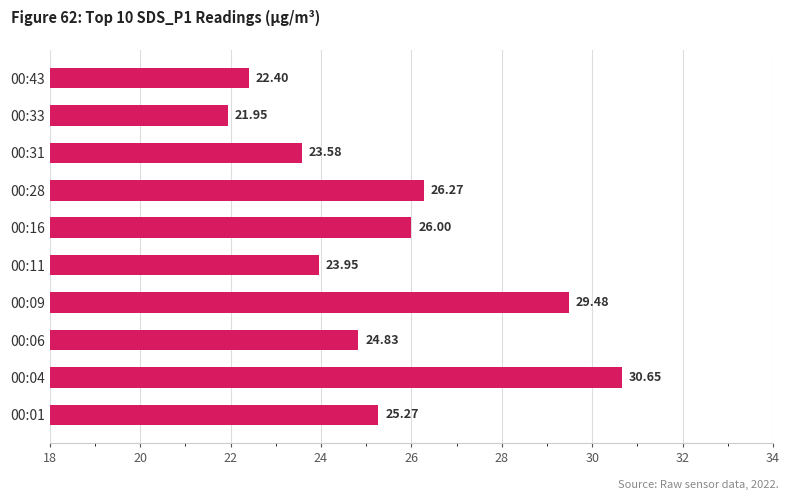

Rank the categories by value from highest to lowest.

00:04, 00:09, 00:28, 00:16, 00:01, 00:06, 00:11, 00:31, 00:43, 00:33